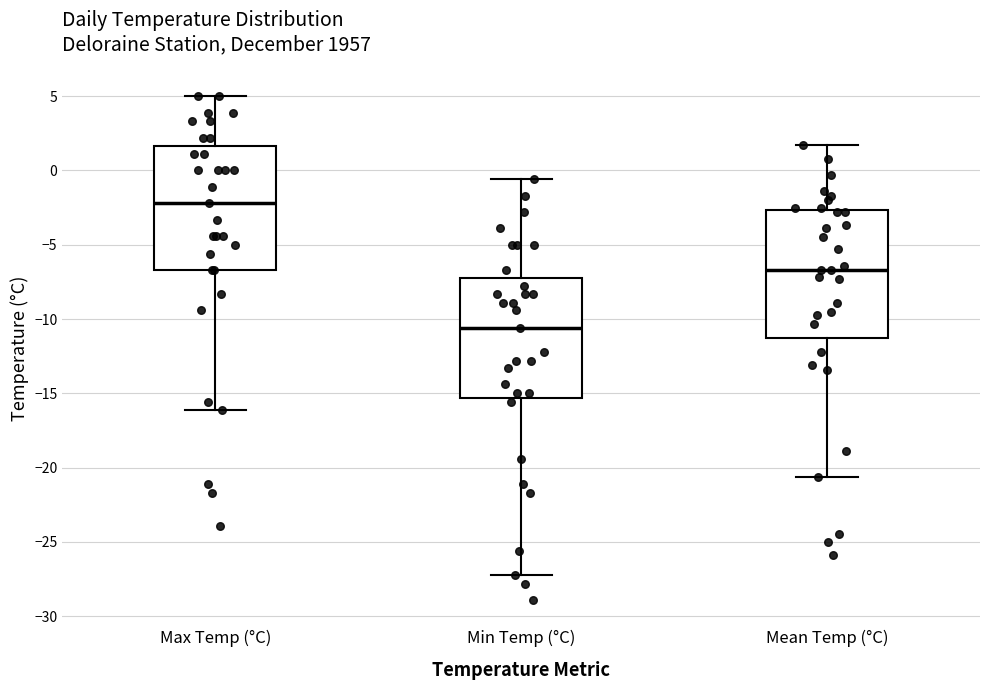

Where is the upper edge of the box for Max Temp (°C) on the y-axis? The values are not printed on the chart, so give them approximately, as read against the axis.

1.5